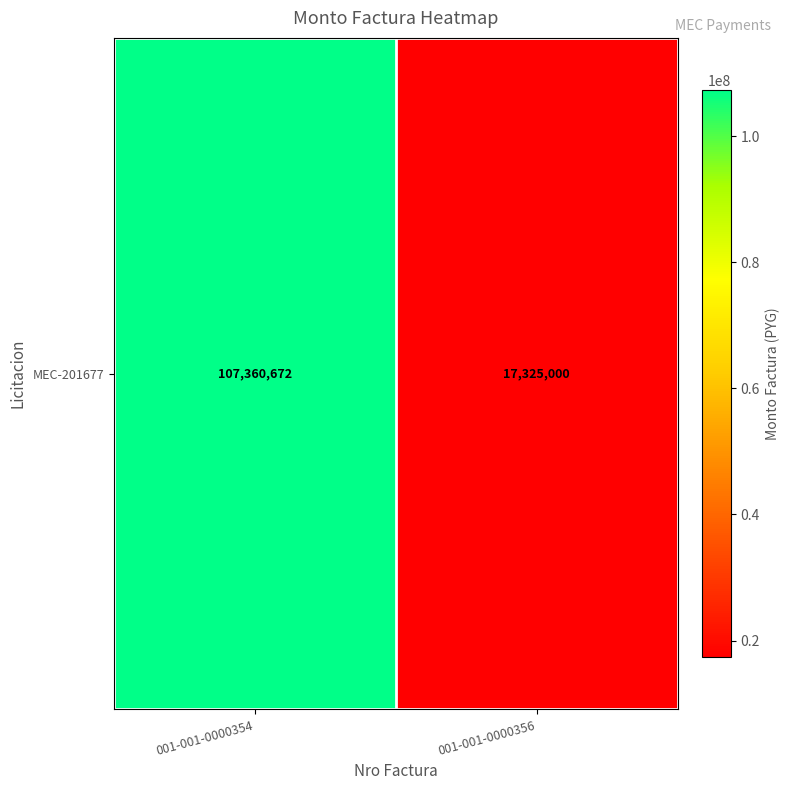

Approximately how many times larger is the value at 001-001-0000354 compared to 001-001-0000356?

6.2